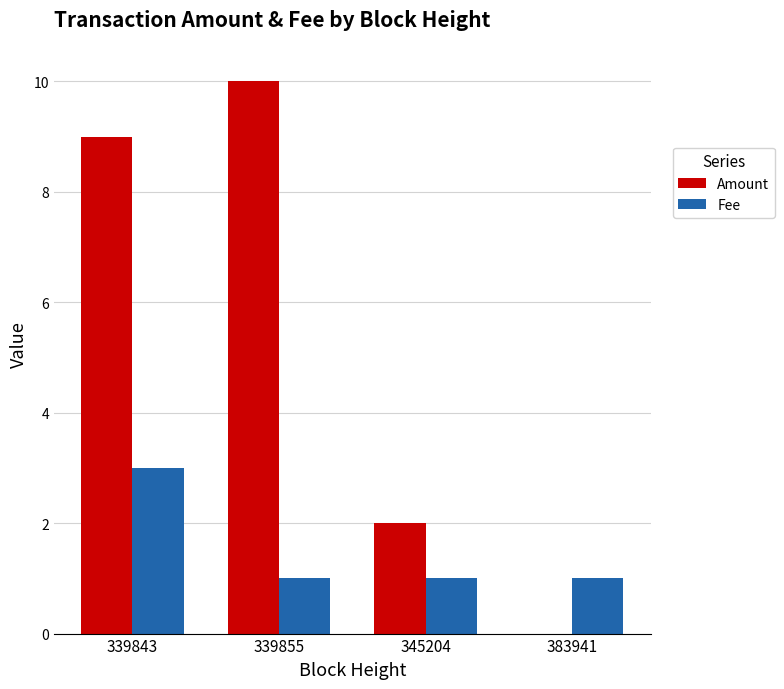

The Amount series shows 2.0 at 345204. True or false?

True